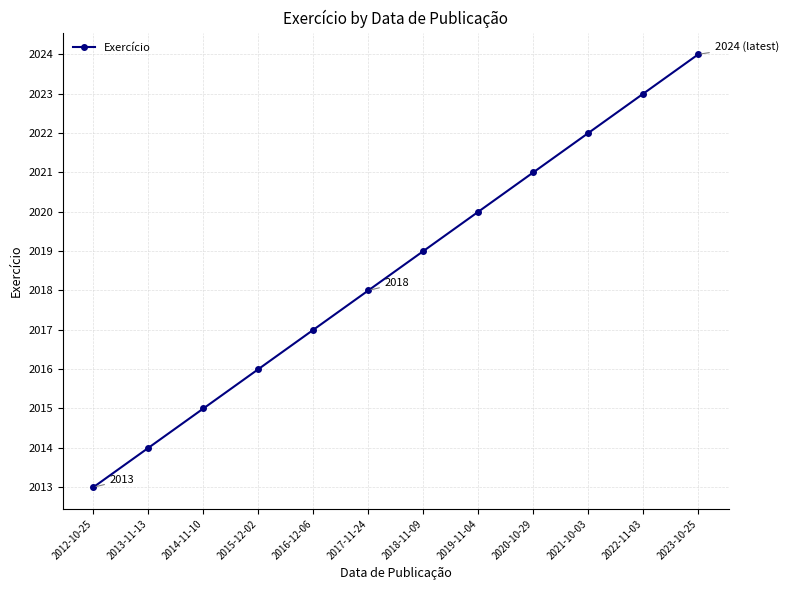

What is the label of the 11th point from the left?

2022-11-03